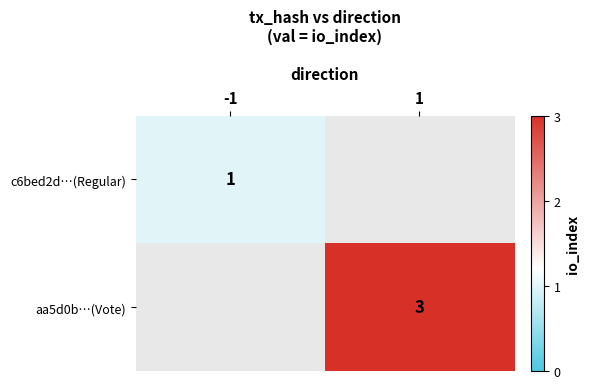

True or false: aa5d0b…(Vote) has a value of 5 at 1.

False